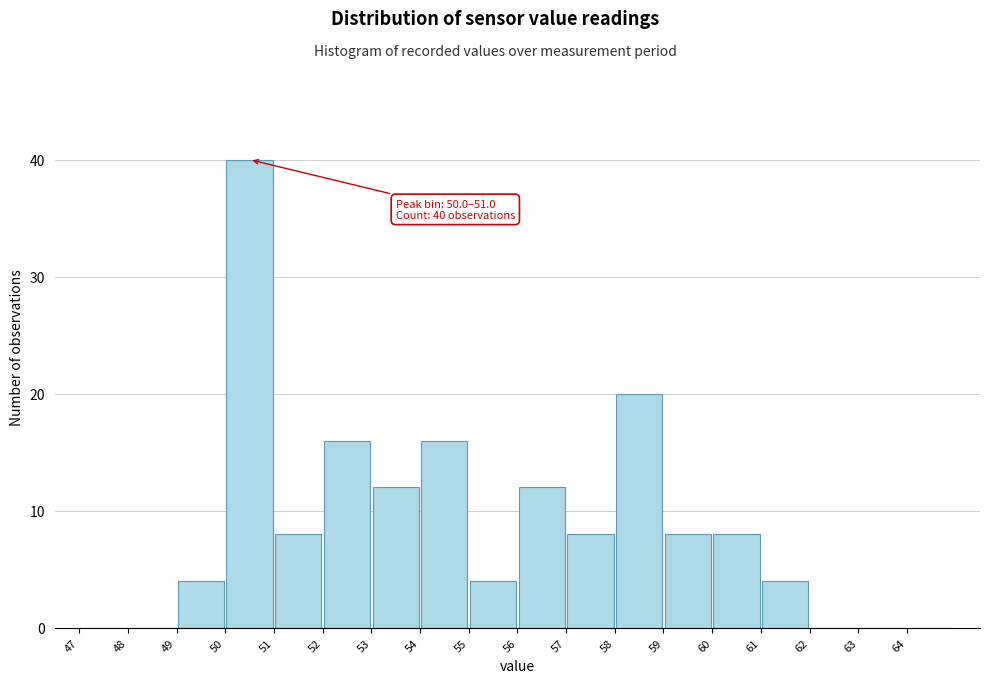

Which range on the x-axis has the tallest bar?

50 to 51